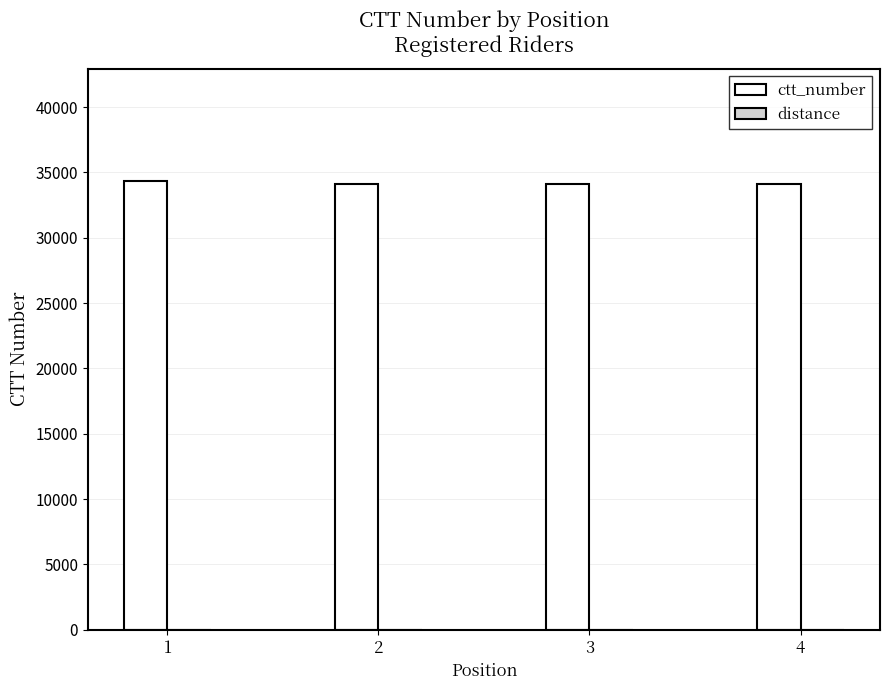

How many data points does each series have?

4